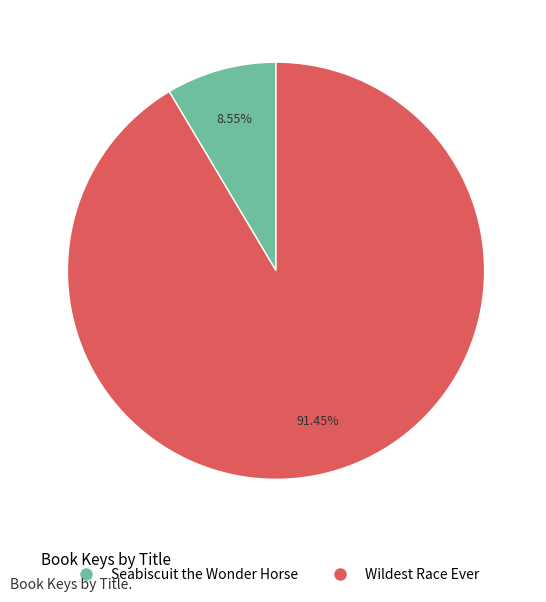

Which slice is the smallest?

Seabiscuit the Wonder Horse